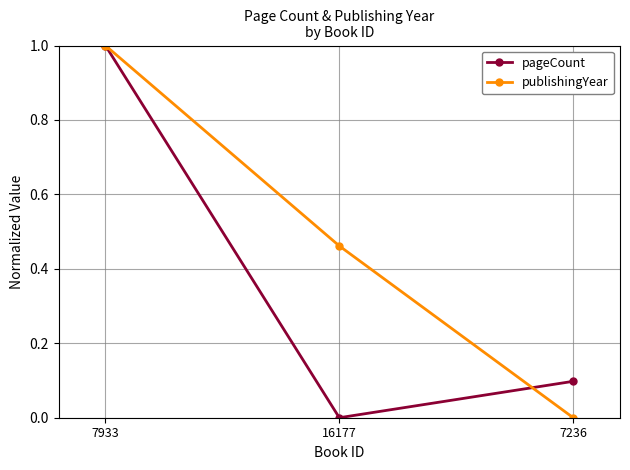

Which series changed the most between 7933 and 16177?

pageCount